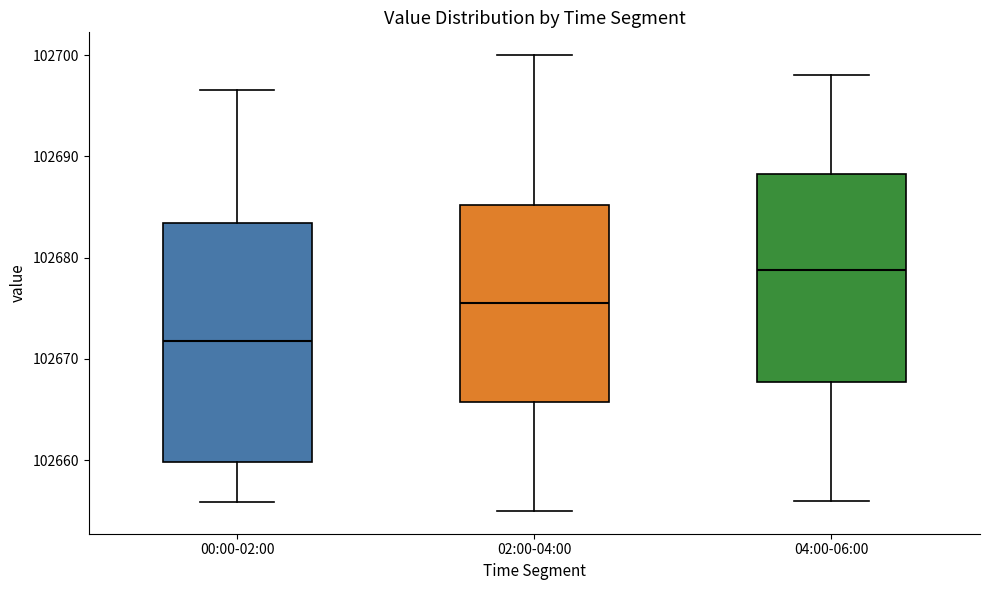

Reading left to right, read every box against the y-axis: the position of its median line, the range the box covers, and the ends of its whiskers. The values are not printed on the chart, so give them approximately, as read against the axis.

00:00-02:00: median 102672, box 102660 to 102683, whiskers 102656 to 102697
02:00-04:00: median 102676, box 102666 to 102685, whiskers 102655 to 102700
04:00-06:00: median 102679, box 102668 to 102688, whiskers 102656 to 102698